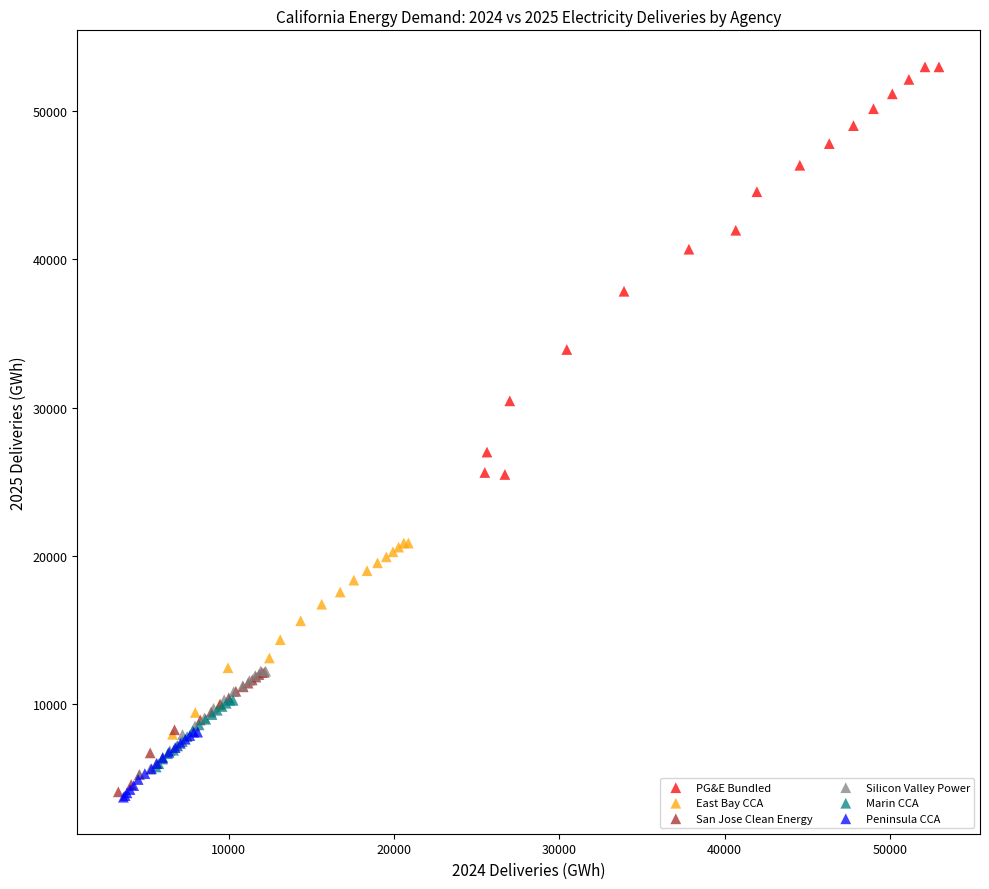

Which series contains the highest Y value?

PG&E Bundled